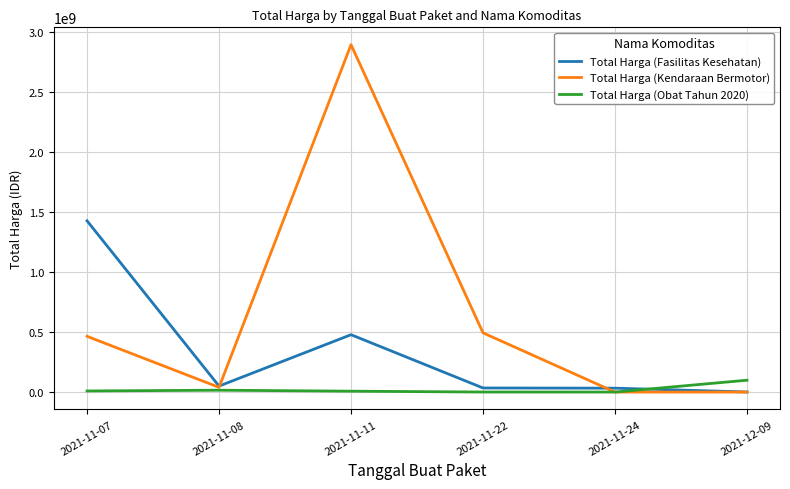

What are all the series names shown in the legend?

Total Harga (Fasilitas Kesehatan), Total Harga (Kendaraan Bermotor), Total Harga (Obat Tahun 2020)